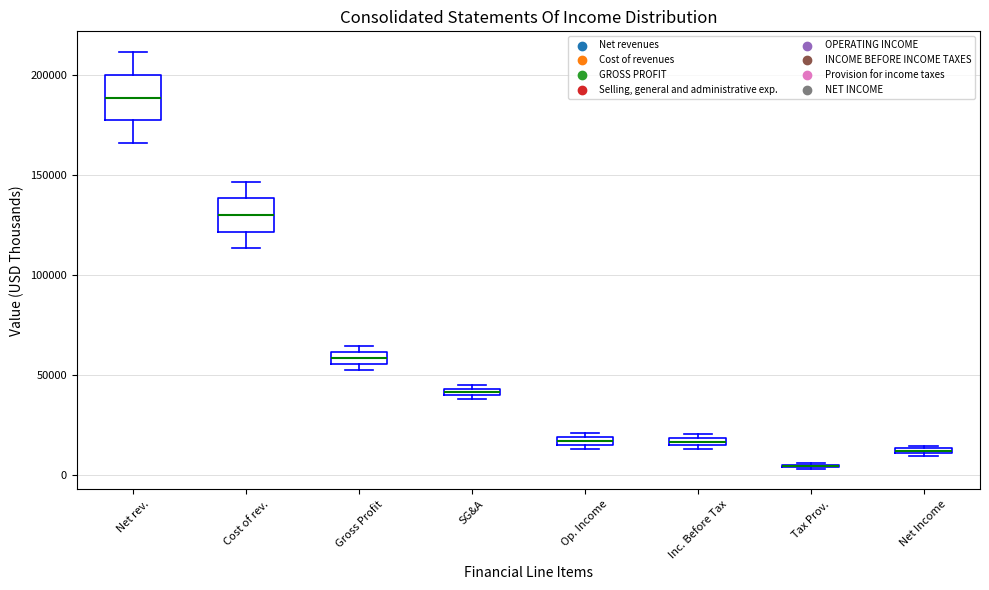

Where is the lower edge of the box for Inc. Before Tax on the y-axis? The values are not printed on the chart, so give them approximately, as read against the axis.

15000